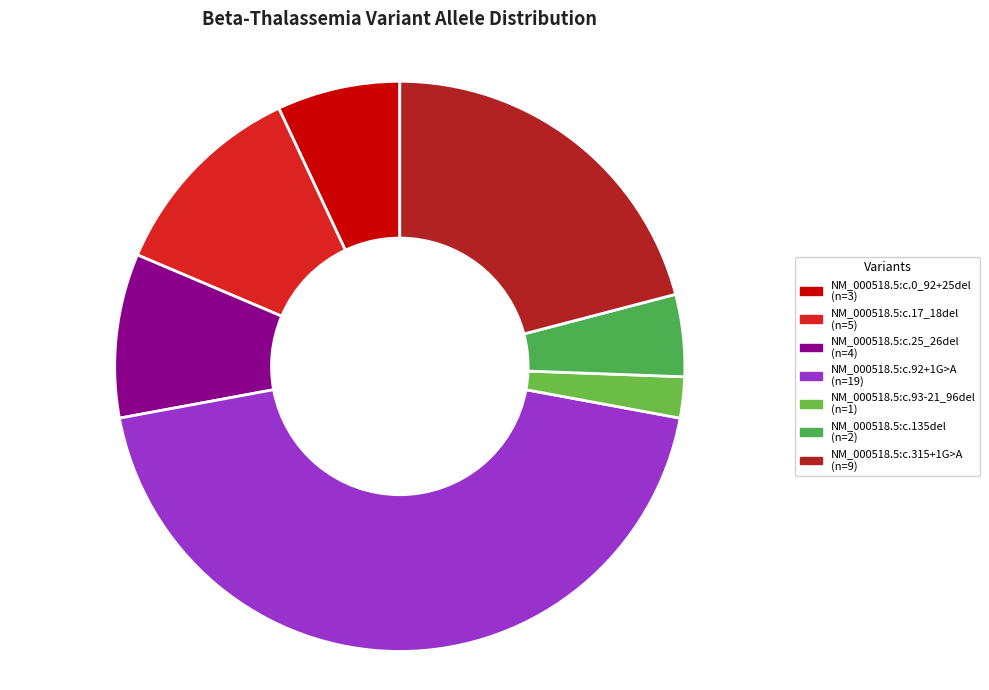

Is the sum of NM_000518.5:c.315+1G>A and NM_000518.5:c.17_18del greater than half?

No